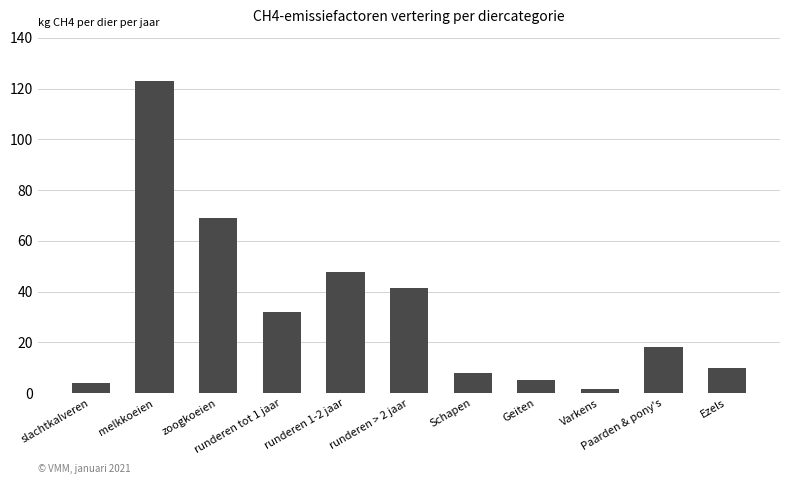

Does the chart contain stacked bars?

No